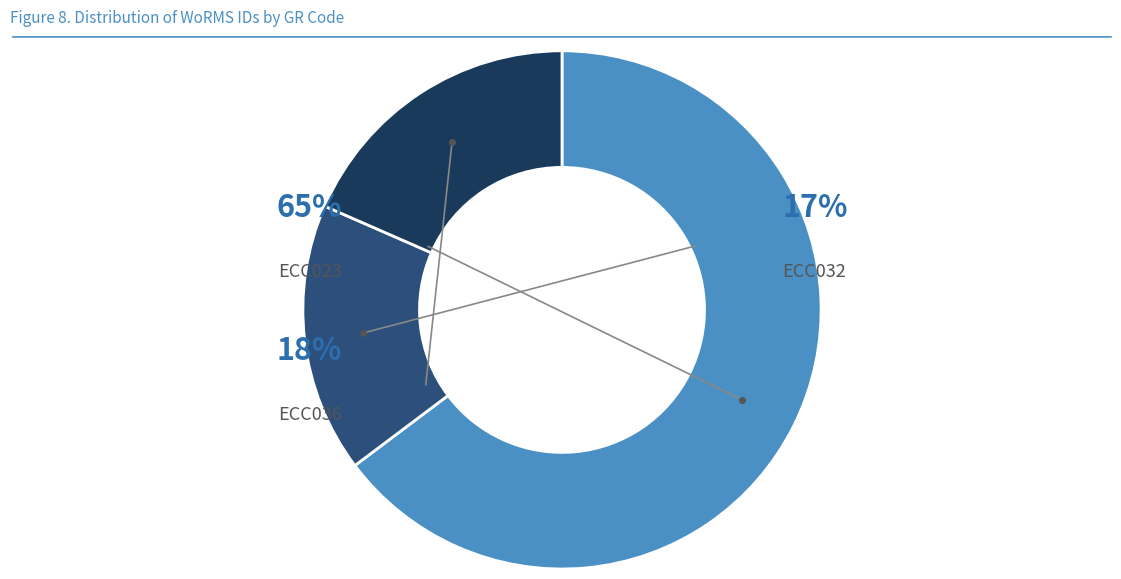

What is the largest slice in the pie chart?

ECC023